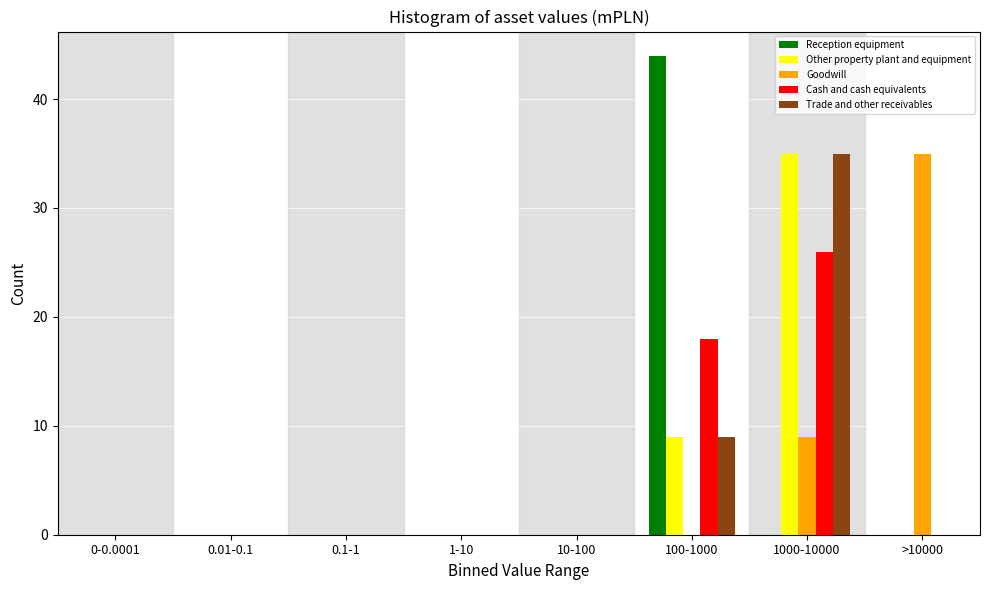

What is the maximum value shown in the chart?

44